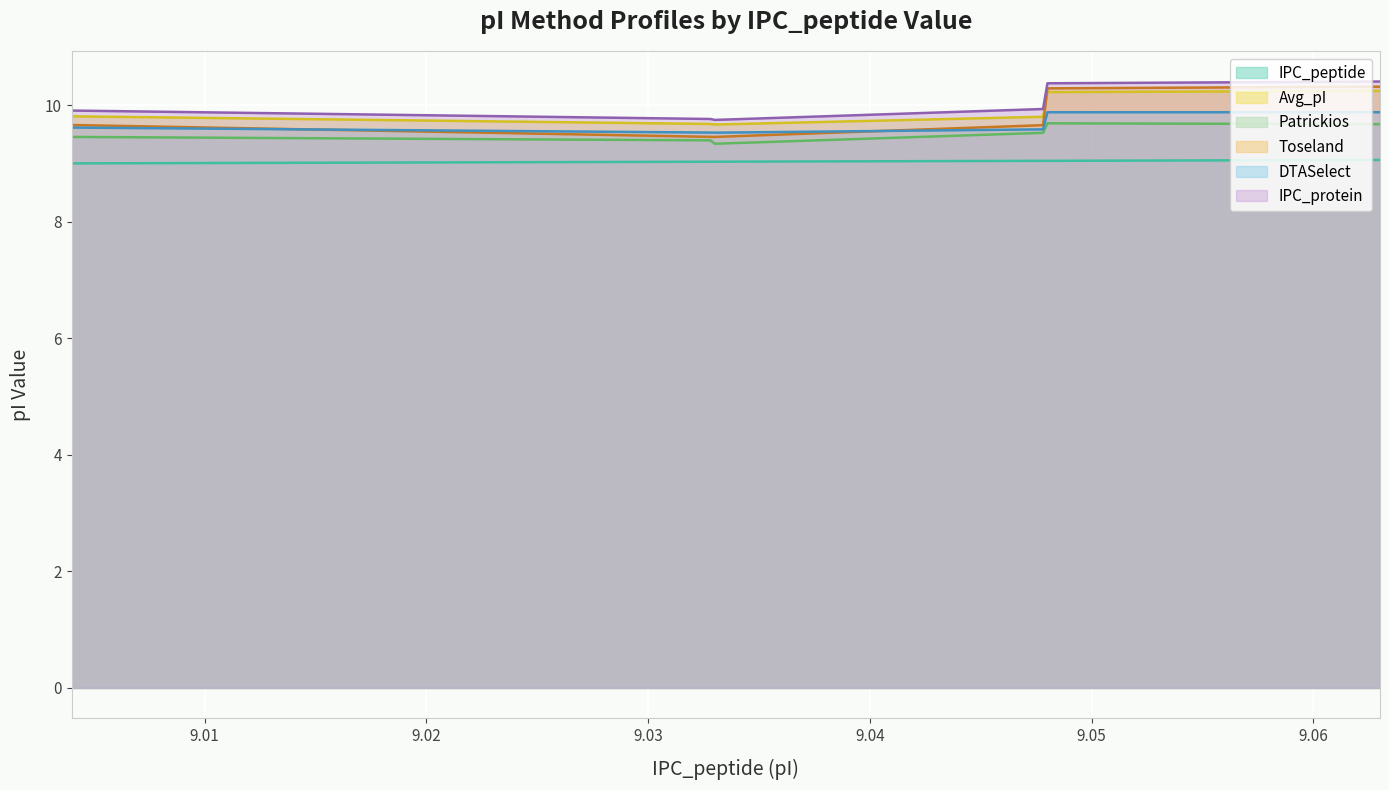

True or false: DTASelect and IPC_peptide intersect in this chart.

False